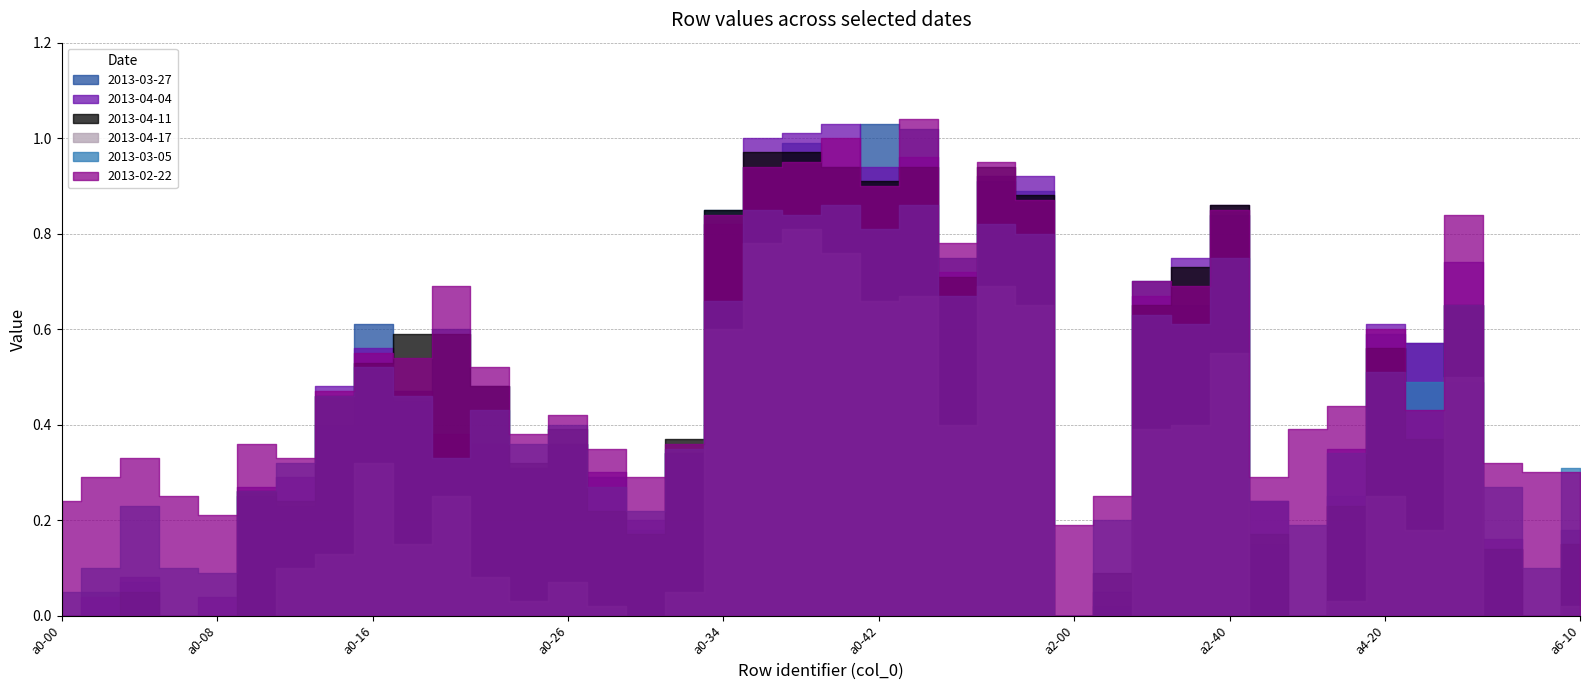

Which series changed the most between a0-00 and a0-08?

2013-04-04